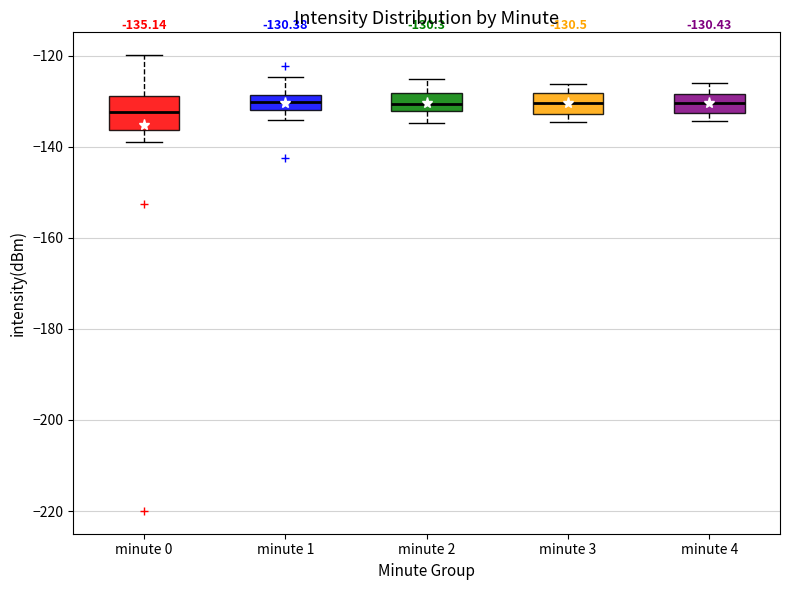

Comparing the boxes themselves (not the whiskers), which one is the tallest?

minute 0